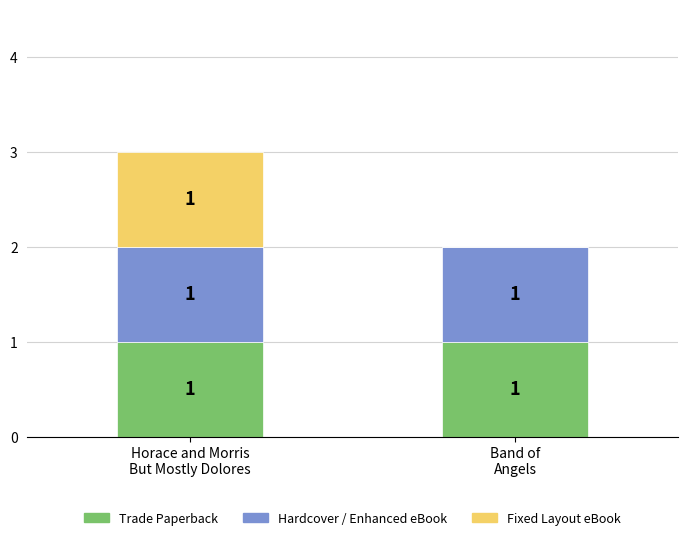

What is the sum of the Trade Paperback values at Horace and Morris
But Mostly Dolores and Band of
Angels?

2